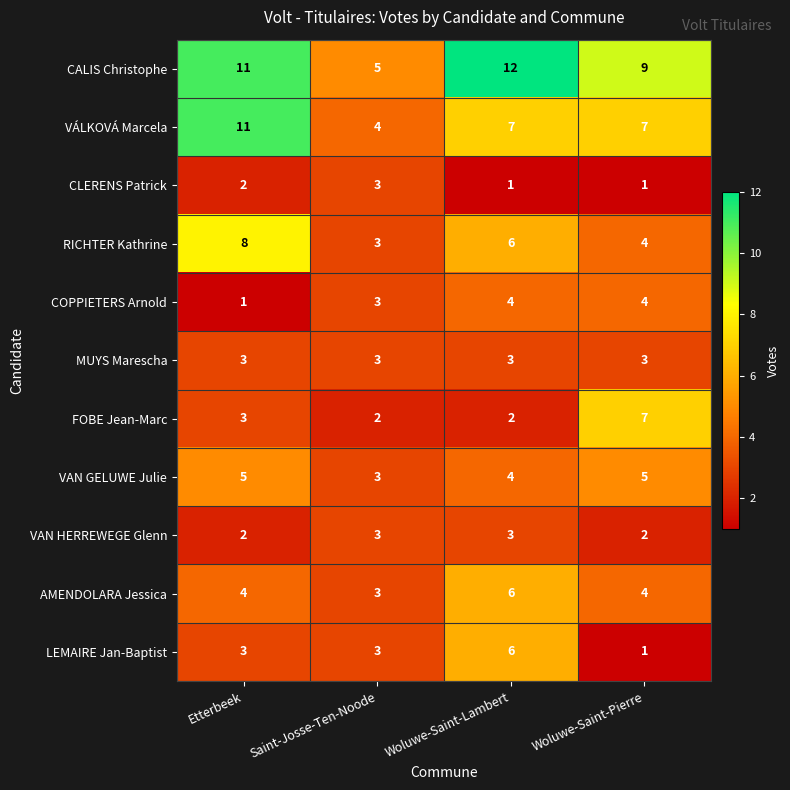

List the labels in order of RICHTER Kathrine value, smallest first.

Saint-Josse-Ten-Noode, Woluwe-Saint-Pierre, Woluwe-Saint-Lambert, Etterbeek